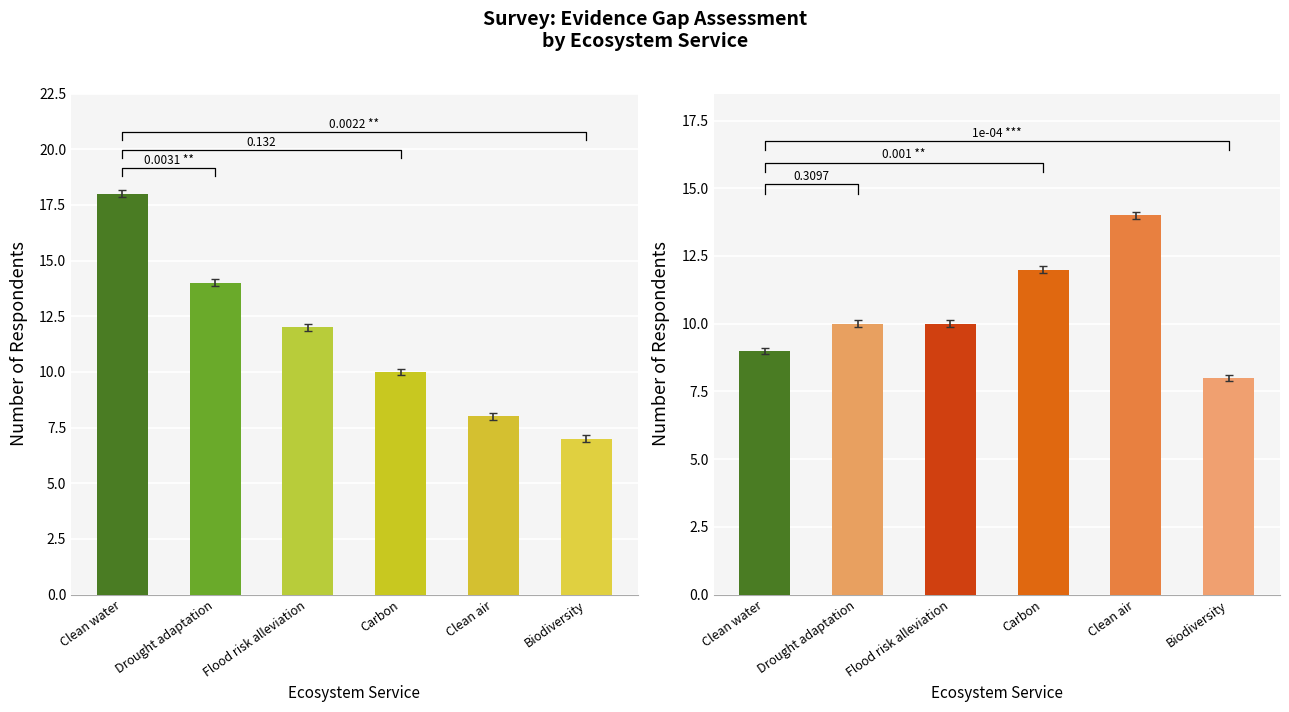

Are the bars grouped side by side (vs. stacked)?

Yes